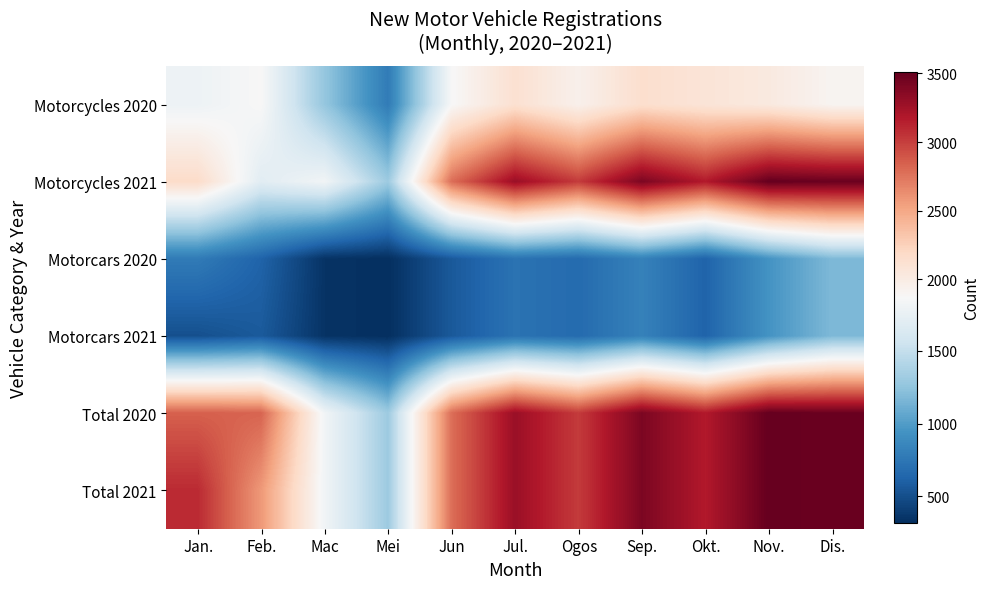

Reading left to right, what are all the values shown in this chart?

Motorcycles 2020: Jan.=1788	Feb.=1870	Mac=1270	Mei=785	Jun=1863	Jul.=2122	Ogos=1947	Sep.=2142	Okt.=2080	Nov.=2024	Dis.=1906
Motorcycles 2021: Jan.=2172	Feb.=1697	Mac=1816	Mei=1307	Jun=2782	Jul.=3278	Ogos=3015	Sep.=3410	Okt.=3173	Nov.=3509	Dis.=3484
Motorcars 2020: Jan.=780	Feb.=625	Mac=345	Mei=321	Jun=562	Jul.=724	Ogos=673	Sep.=823	Okt.=625	Nov.=944	Dis.=1178
Motorcars 2021: Jan.=509	Feb.=569	Mac=345	Mei=321	Jun=562	Jul.=724	Ogos=673	Sep.=823	Okt.=625	Nov.=944	Dis.=1178
Total 2020: Jan.=2846	Feb.=2827	Mac=1816	Mei=1307	Jun=2782	Jul.=3278	Ogos=3015	Sep.=3410	Okt.=3173	Nov.=3509	Dis.=3484
Total 2021: Jan.=3094	Feb.=2578	Mac=1816	Mei=1307	Jun=2782	Jul.=3278	Ogos=3015	Sep.=3410	Okt.=3173	Nov.=3509	Dis.=3484